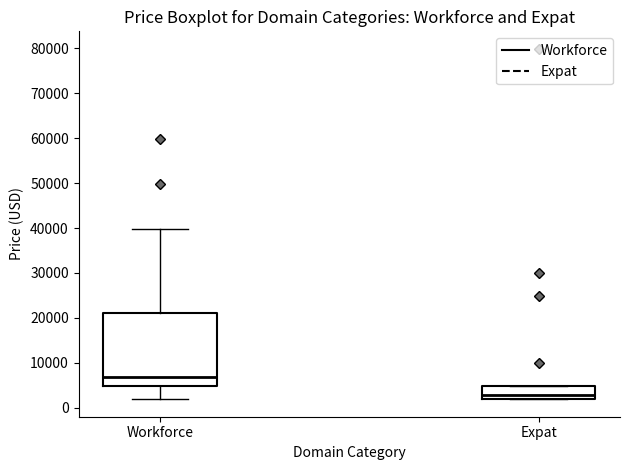

Which box is the tallest, from its lower edge to its upper edge?

Workforce